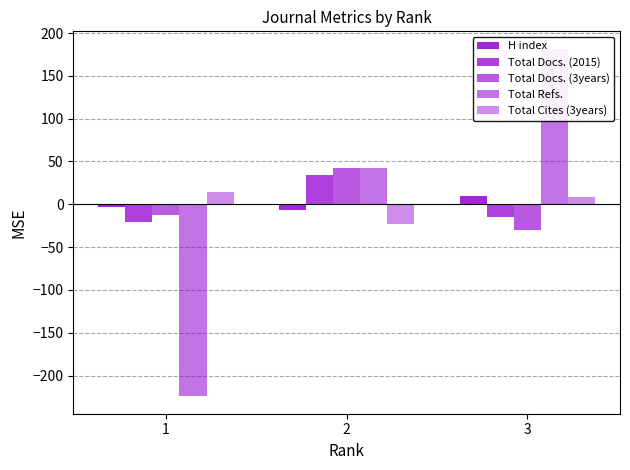

Which series has the largest range (max minus min)?

Total Refs.